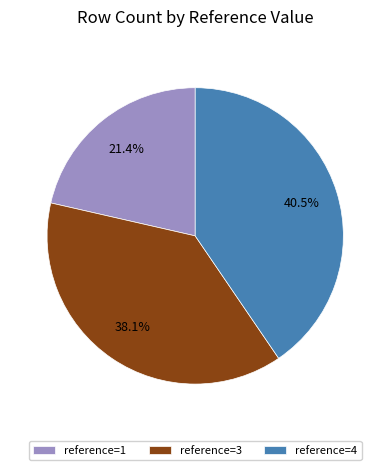

Combined, what portion of the pie is reference=3 and reference=1?

59.5%